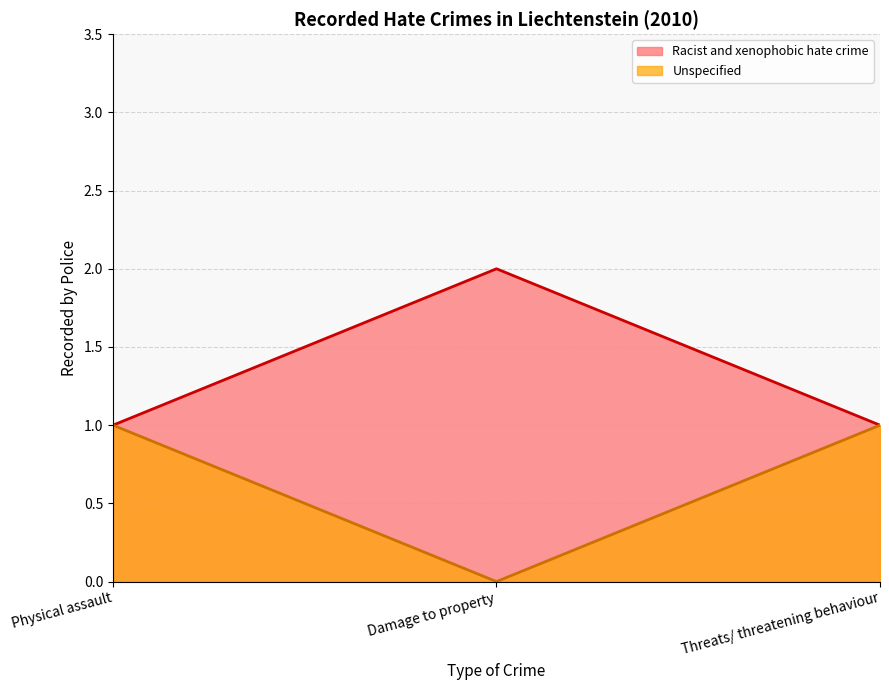

Where is the data nearest to the value 1?

Physical assault